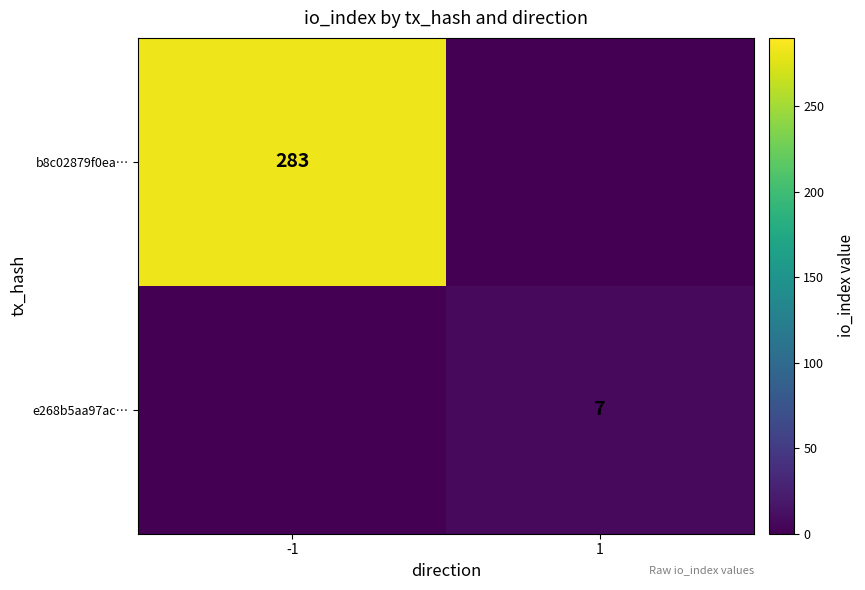

Is the value of e268b5aa97ac… at 1 greater than the value of b8c02879f0ea… at -1?

No